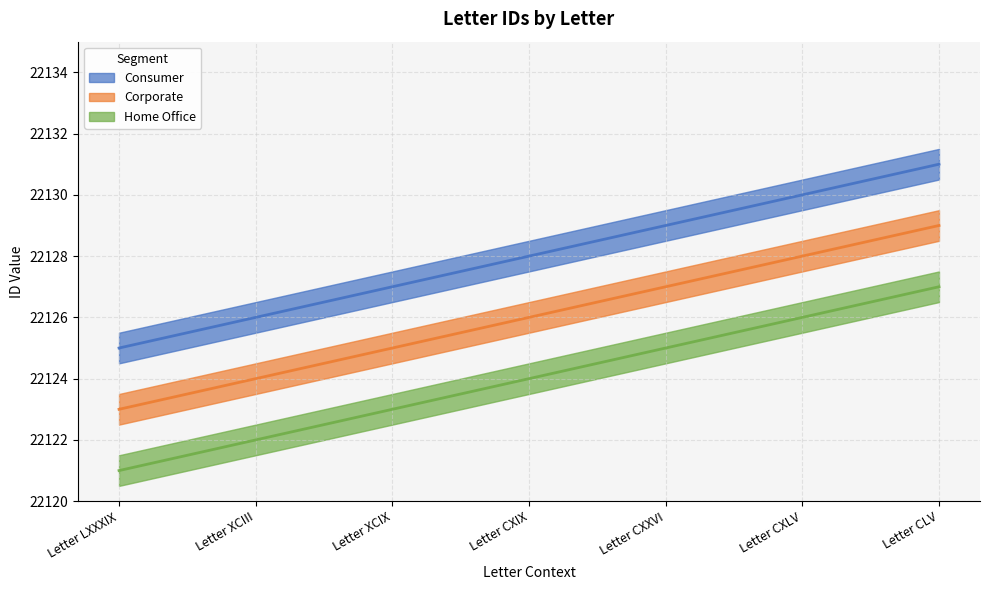

What is the label of the 4th point from the right?

Letter CXIX